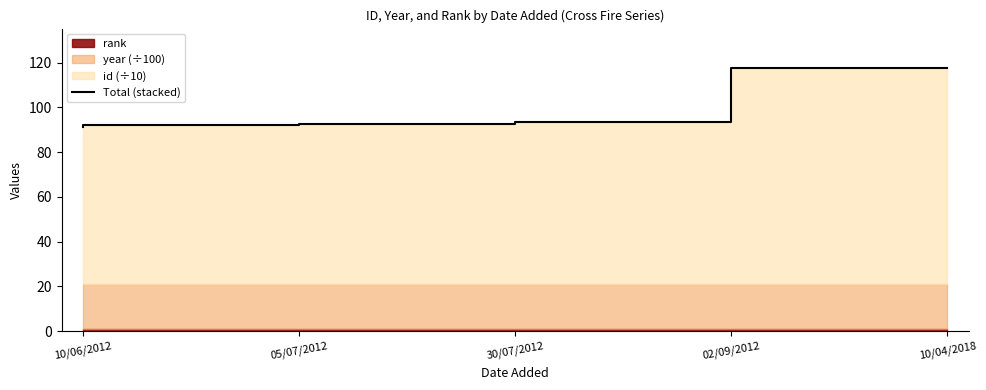

Rank the categories by value from highest to lowest.

10/04/2018, 02/09/2012, 30/07/2012, 05/07/2012, 10/06/2012